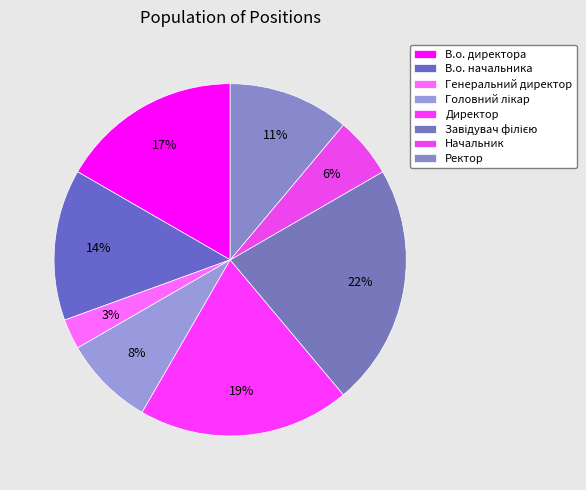

Count the number of slices in the pie.

8